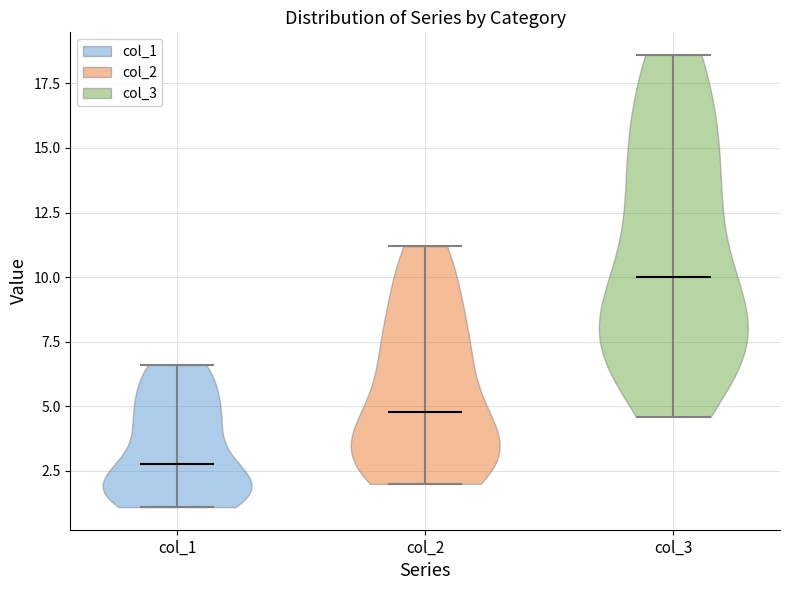

What is the highest point the violin for col_1 reaches on the y-axis? The values are not printed on the chart, so give them approximately, as read against the axis.

6.5